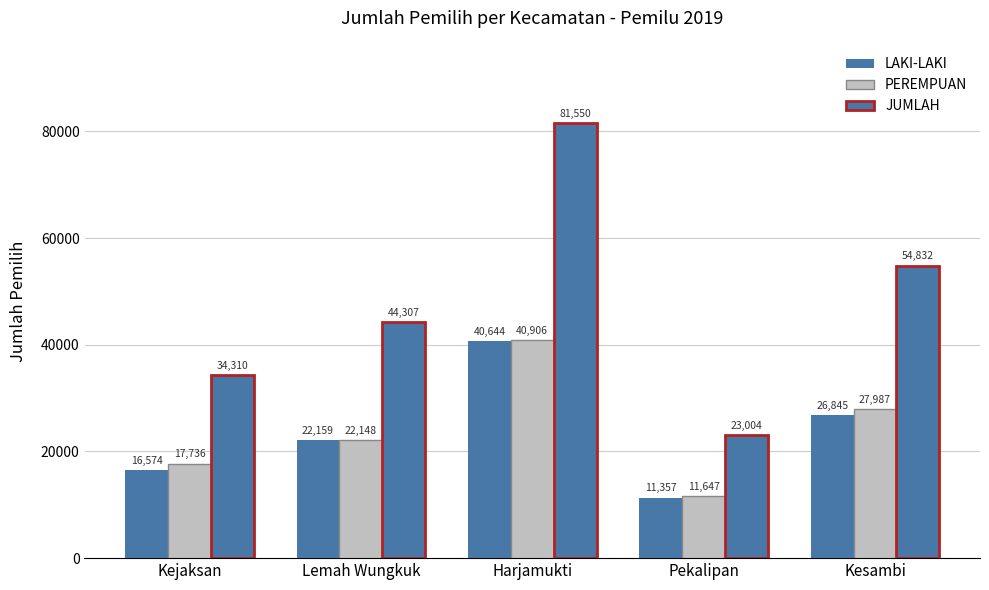

At which label does JUMLAH reach its peak?

Harjamukti